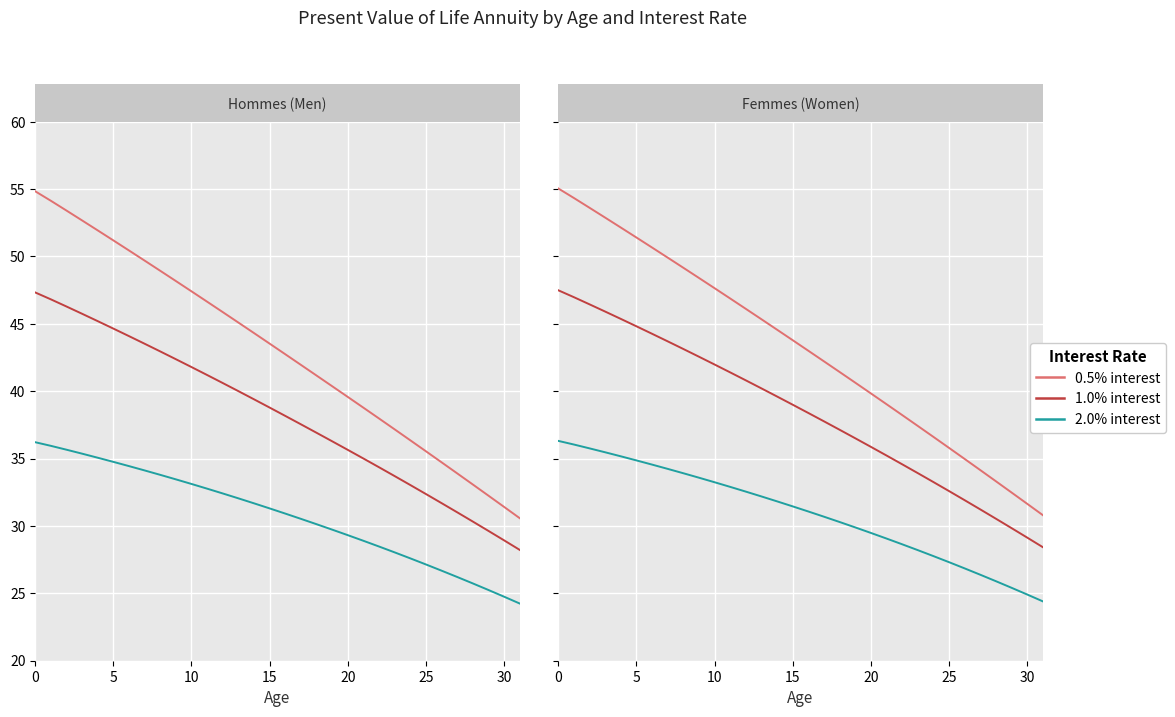

The 2.0% series shows 7.7 at 17. True or false?

False